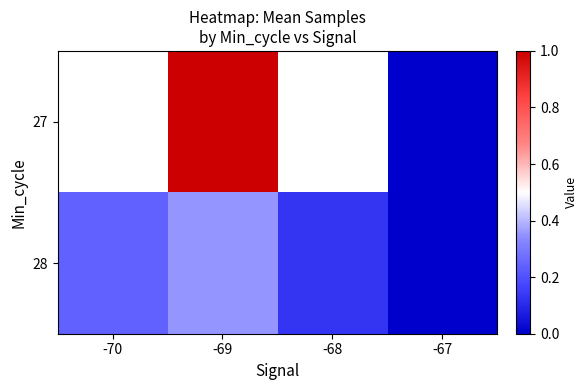

At which category is the sum across all series the highest?

-69